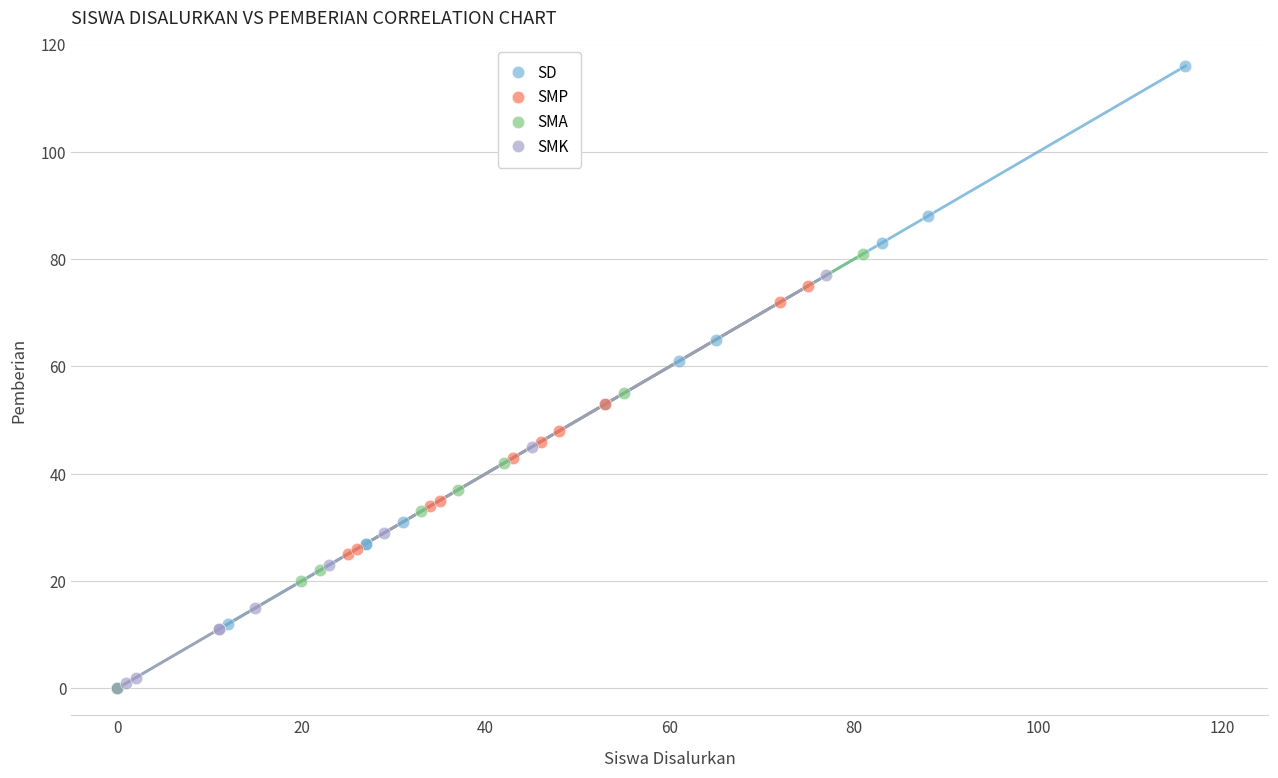

Which series has the widest spread of Y values?

SD